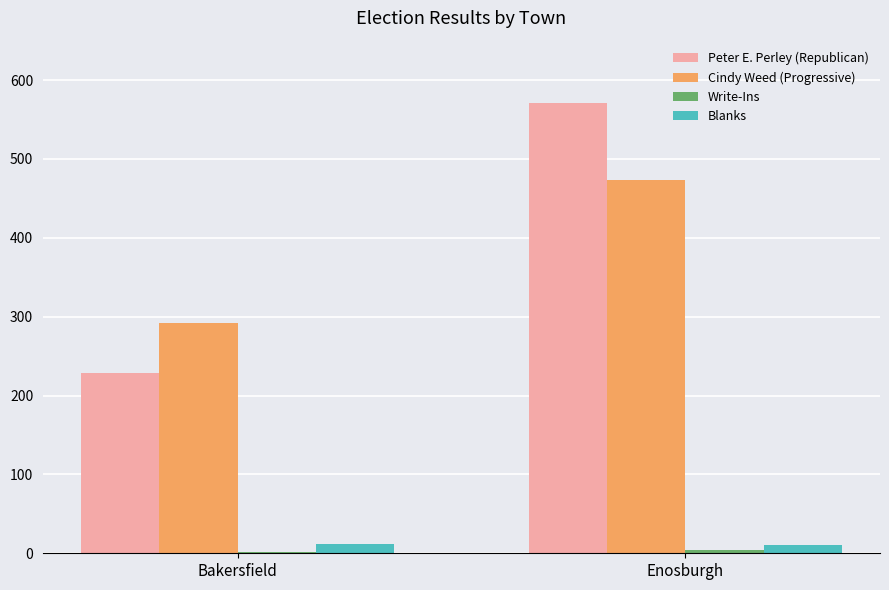

Is the value of Cindy Weed (Progressive) at Enosburgh greater than the value of Blanks at Bakersfield?

Yes